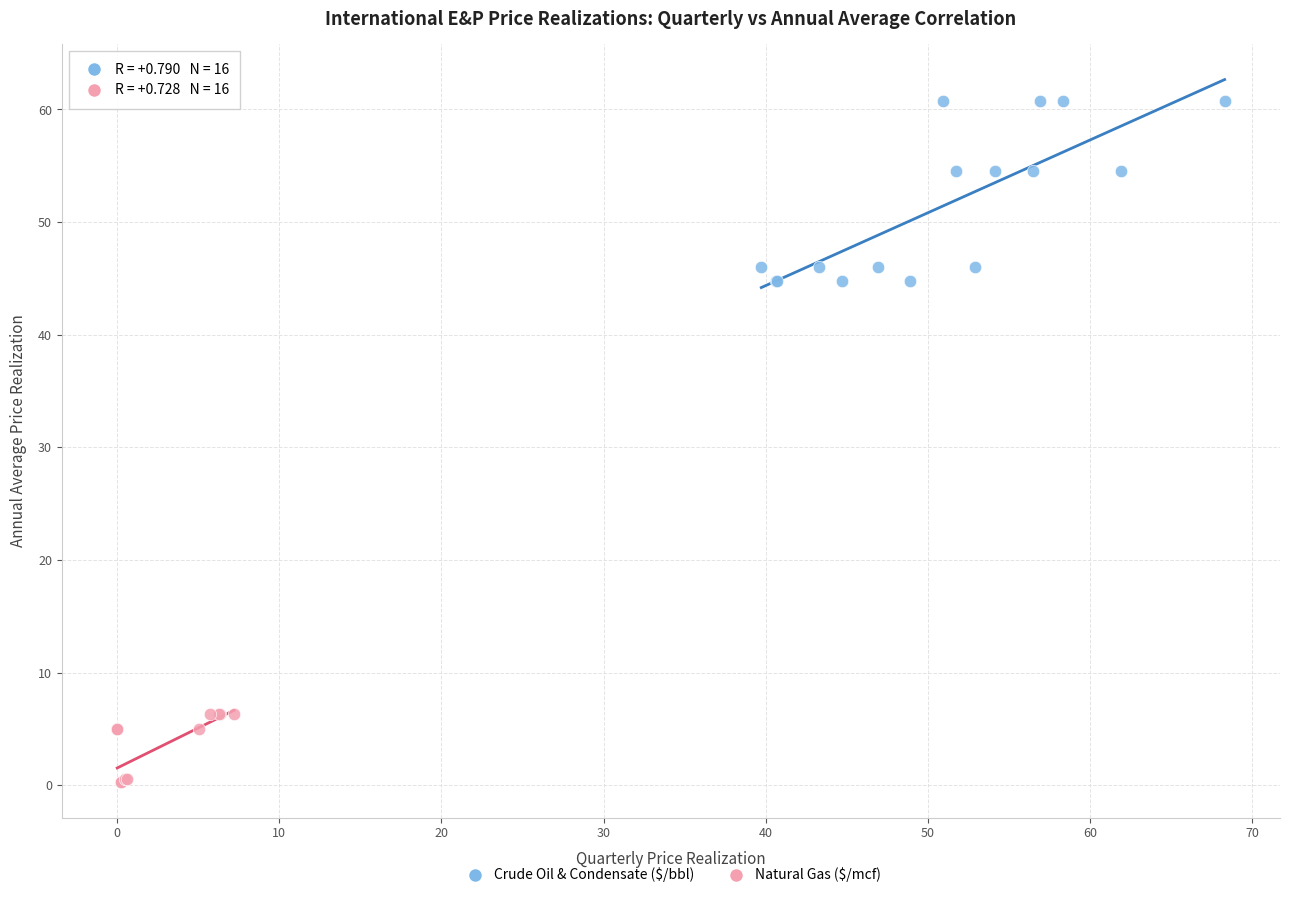

Which series contains the lowest Y value?

Natural Gas ($/mcf)